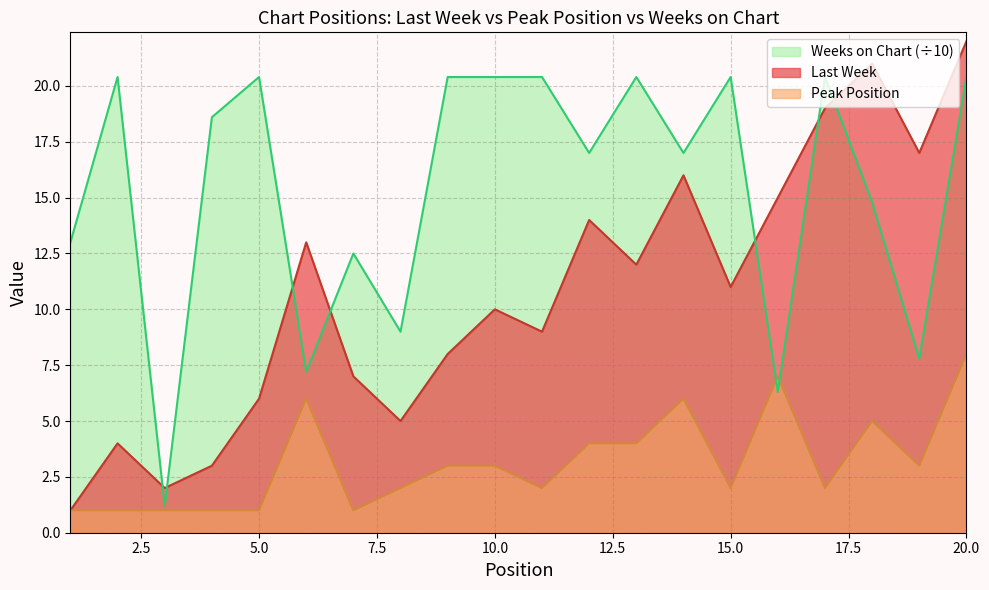

What is the sum of all Weeks on Chart values?

308.0